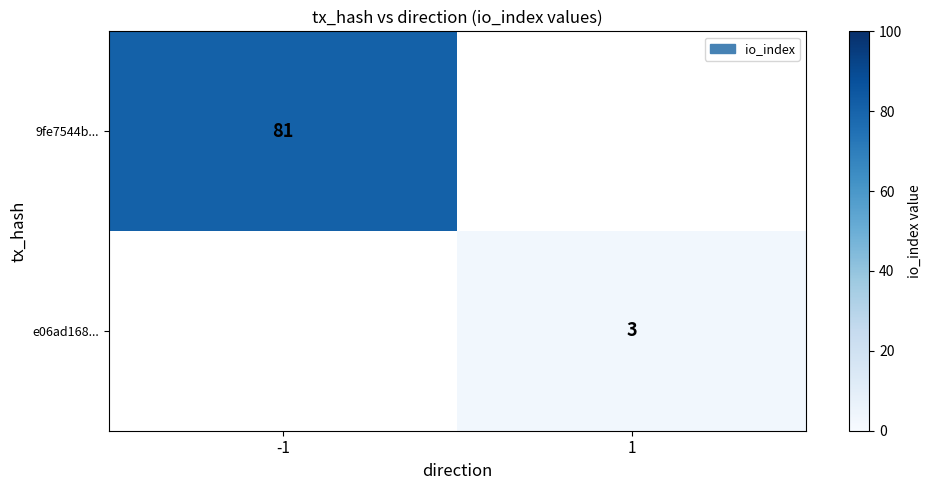

The value of 9fe7544b... at -1 is 81. True or false?

True